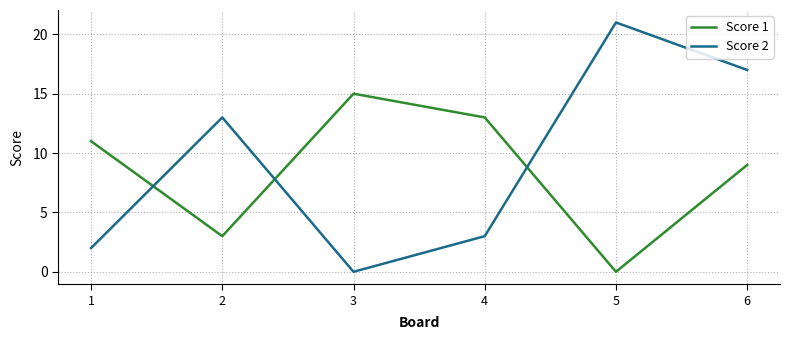

What is the difference between the second highest and second lowest values in the Score 1 series?

10